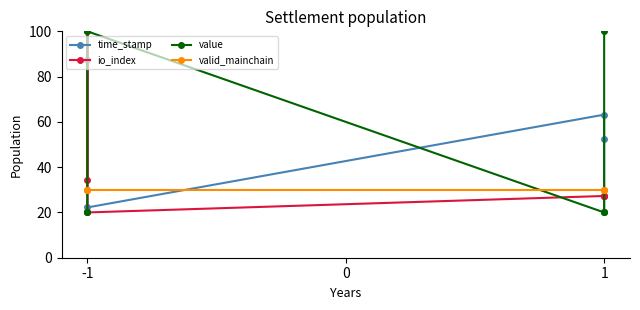

After their last crossing, which series has the higher values: value or valid_mainchain?

value